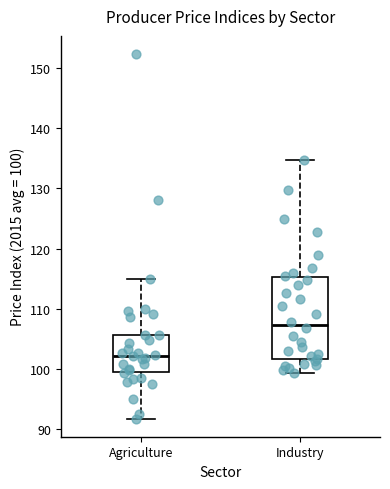

Where does the median line of the box for Industry sit on the y-axis? The values are not printed on the chart, so give them approximately, as read against the axis.

107